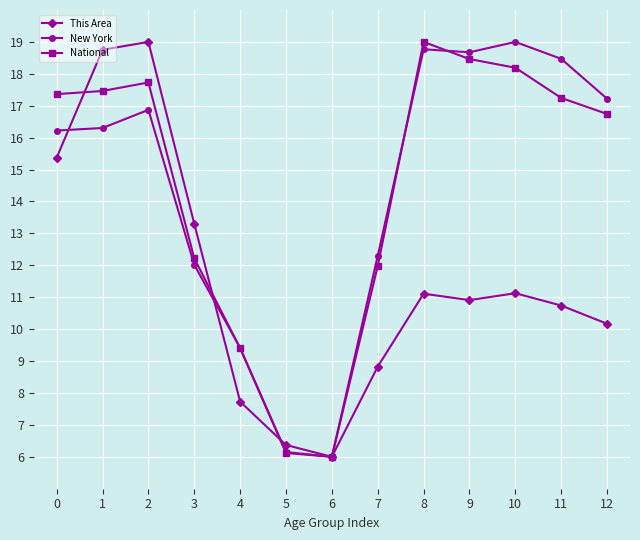

True or false: This Area has more than 1 interior local peaks.

True